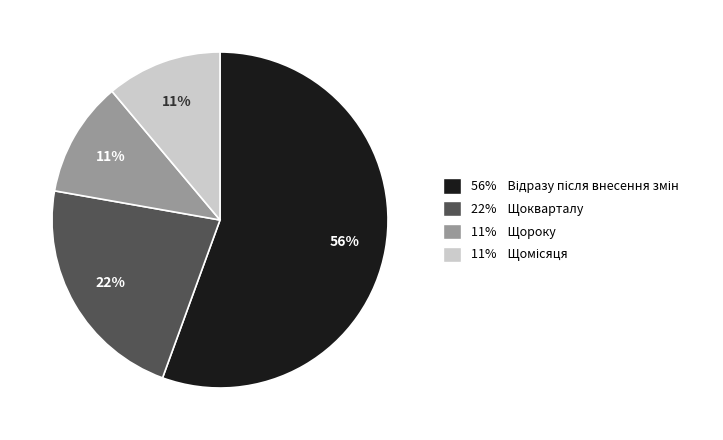

Approximately how many times larger is the value at 22% Щокварталу compared to 11% Щороку?

2.0